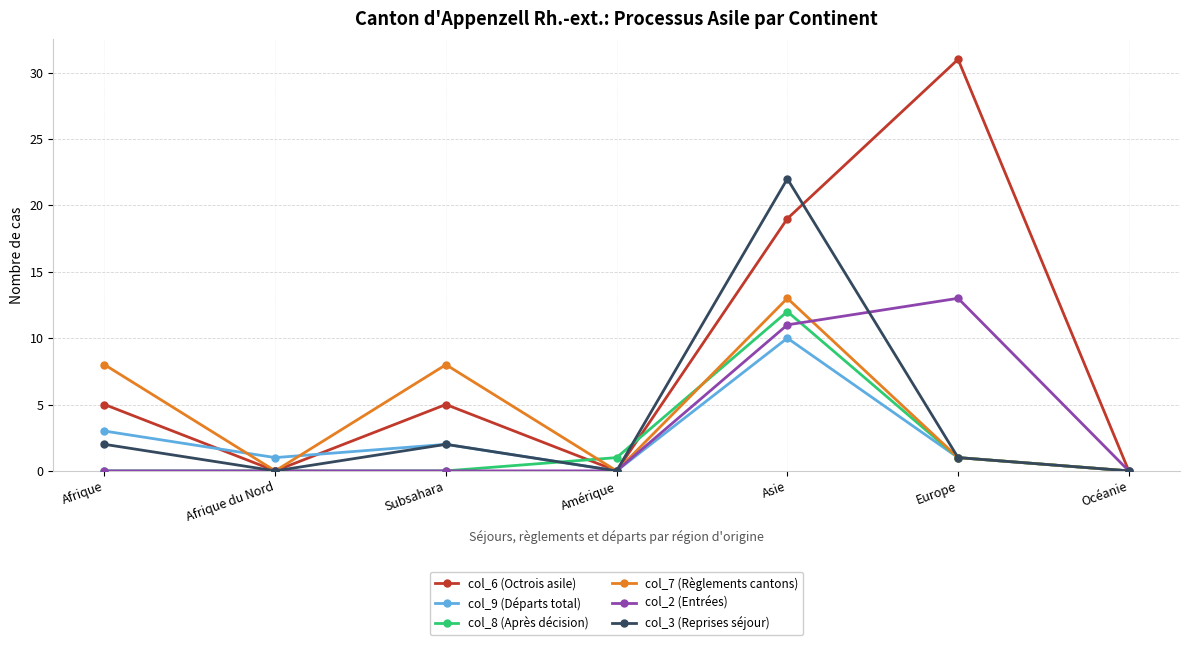

Which series has the widest spread of values?

col_6 (Octrois asile)